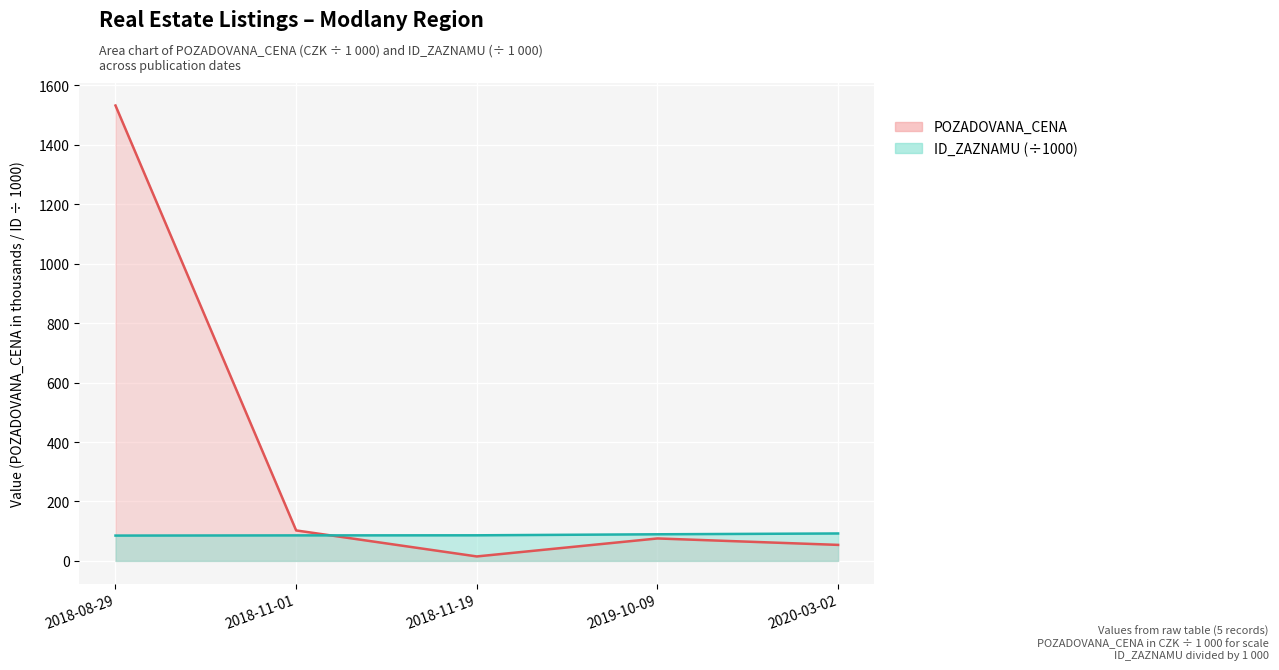

What is the difference between the POZADOVANA_CENA (line) values at 2020-03-02 and 2018-11-01?

48.6